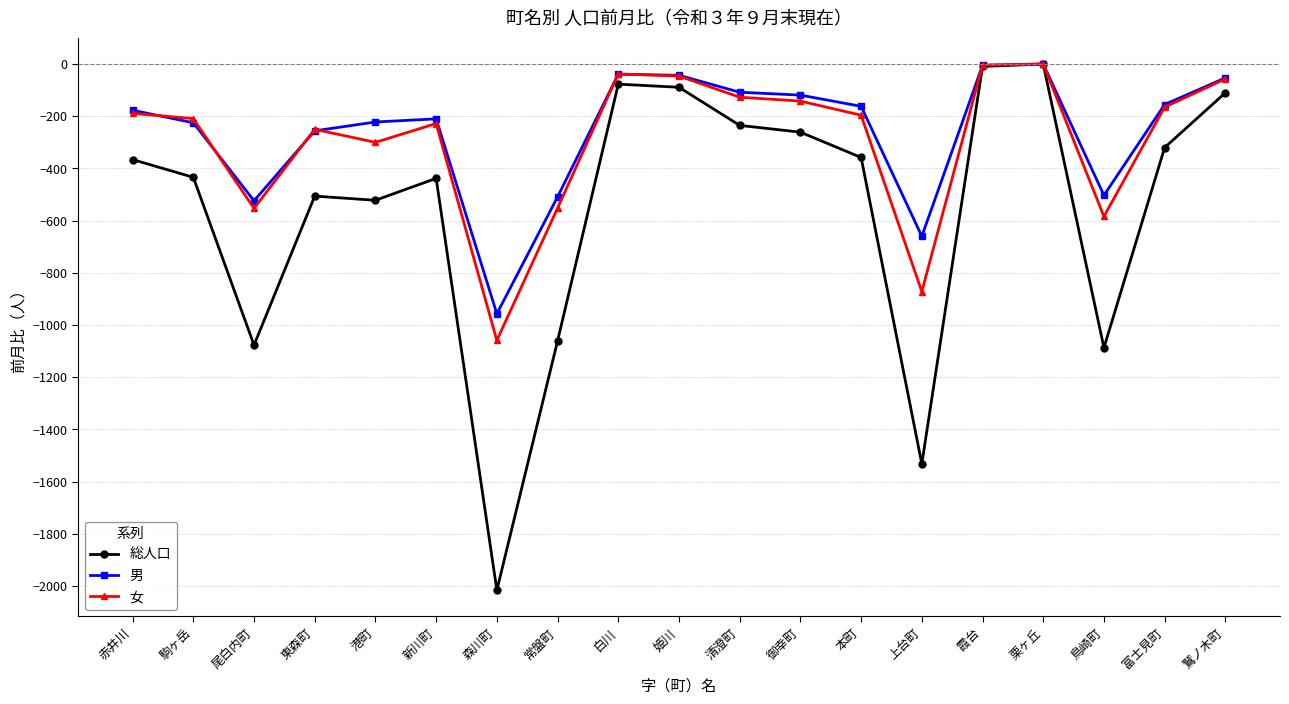

Which label corresponds to the smallest value in the chart?

森川町